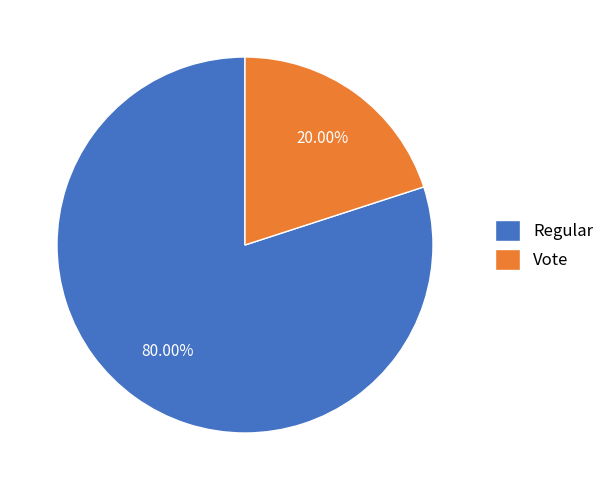

Does any single category account for the majority?

Yes